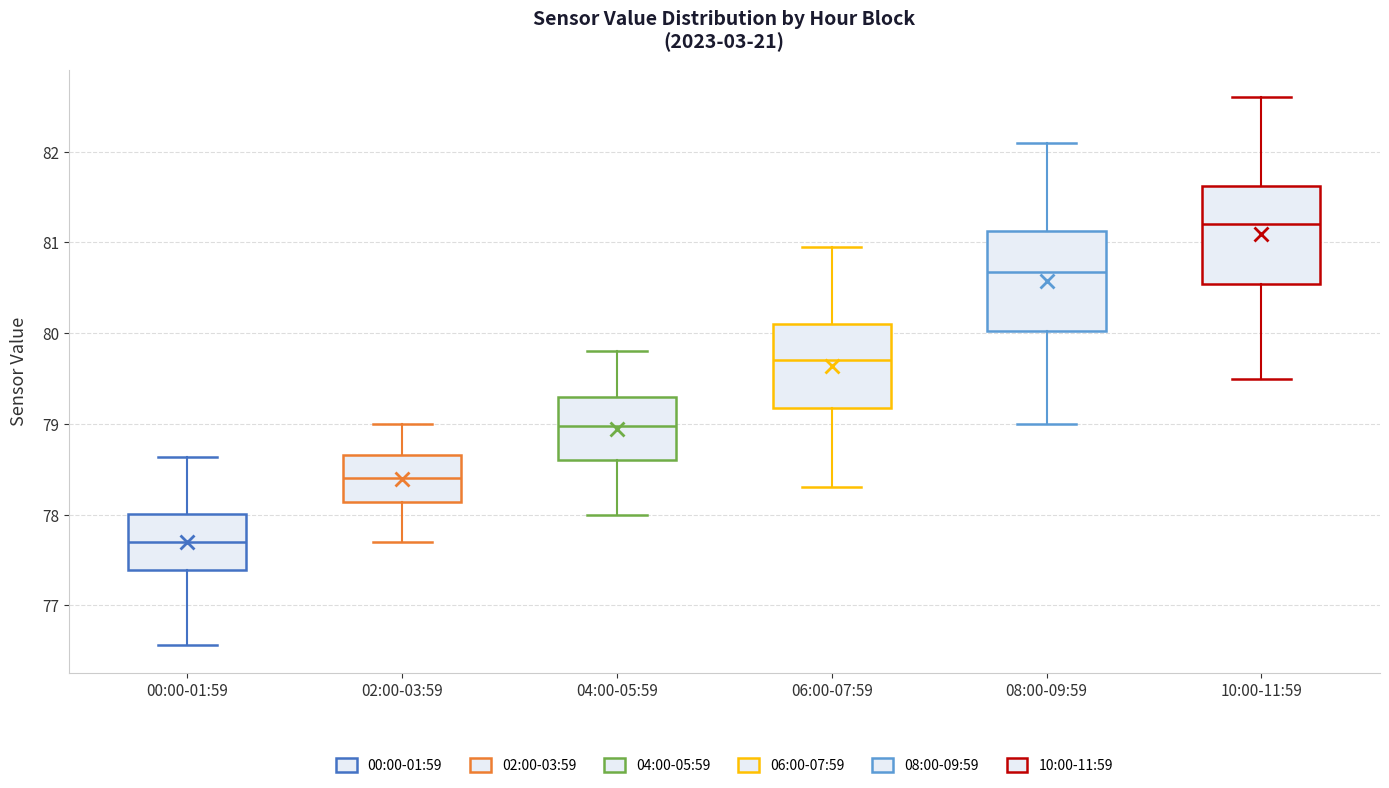

Reading left to right, read every box against the y-axis: the position of its median line, the range the box covers, and the ends of its whiskers. The values are not printed on the chart, so give them approximately, as read against the axis.

00:00-01:59: median 77.7, box 77.4 to 78.0, whiskers 76.6 to 78.6
02:00-03:59: median 78.4, box 78.1 to 78.7, whiskers 77.7 to 79.0
04:00-05:59: median 79.0, box 78.6 to 79.3, whiskers 78.0 to 79.8
06:00-07:59: median 79.7, box 79.2 to 80.1, whiskers 78.3 to 81.0
08:00-09:59: median 80.7, box 80.0 to 81.1, whiskers 79.0 to 82.1
10:00-11:59: median 81.2, box 80.5 to 81.6, whiskers 79.5 to 82.6